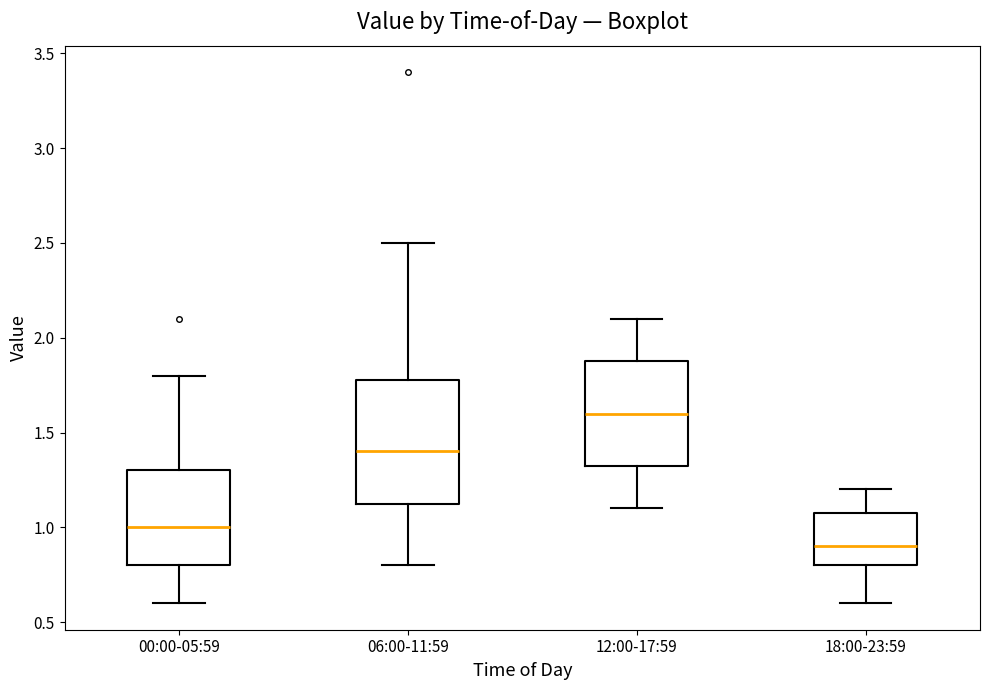

Reading left to right, transcribe this box plot: for each box, give where its median line is, the range the box spans, and where its two whiskers end, as read against the y-axis. The values are not printed on the chart, so give them approximately, as read against the axis.

00:00-05:59: median 1.00, box 0.80 to 1.30, whiskers 0.60 to 1.80
06:00-11:59: median 1.40, box 1.15 to 1.80, whiskers 0.80 to 2.50
12:00-17:59: median 1.60, box 1.35 to 1.90, whiskers 1.10 to 2.10
18:00-23:59: median 0.90, box 0.80 to 1.10, whiskers 0.60 to 1.20